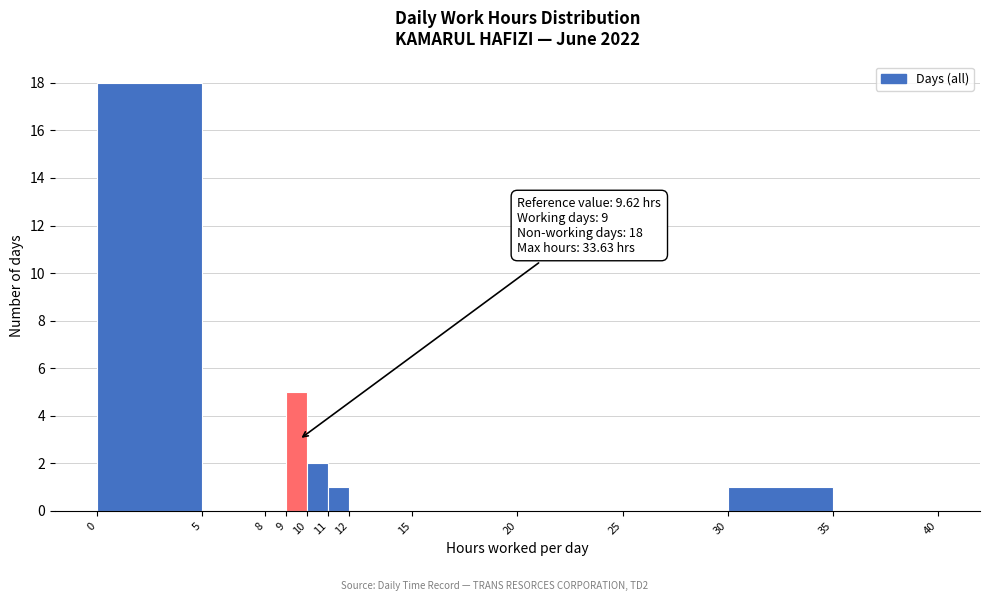

Over which range of the x-axis is the bar tallest?

0 to 5